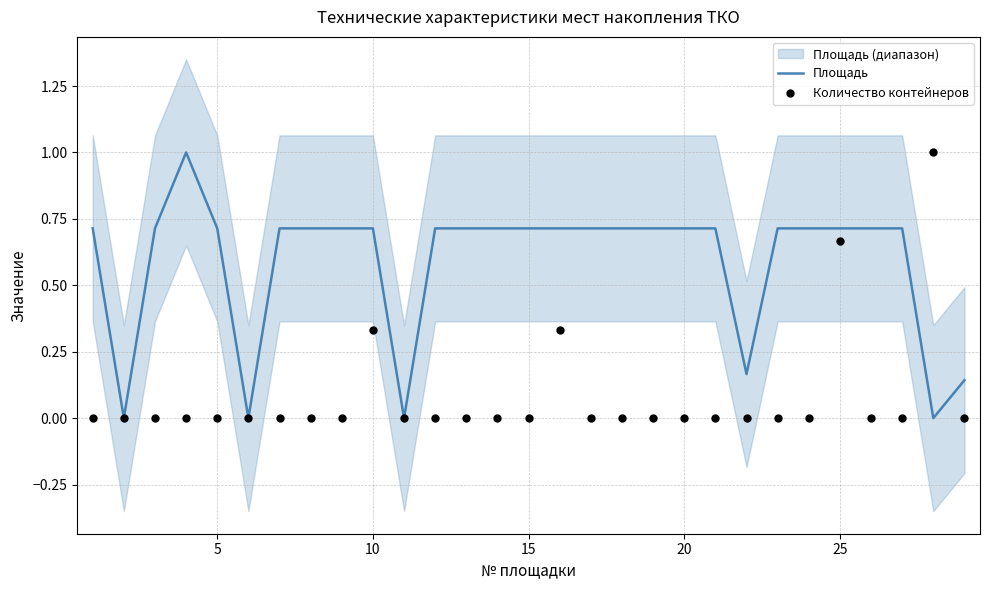

True or false: Площадь has a value of 0.7 at 5.

True